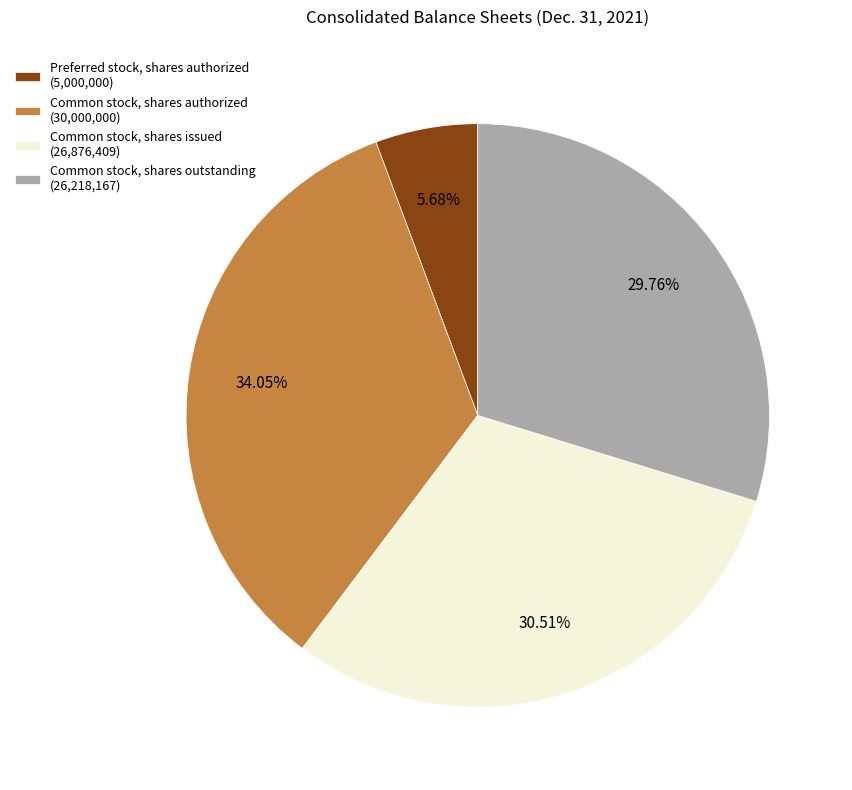

How many segments does this pie chart have?

4